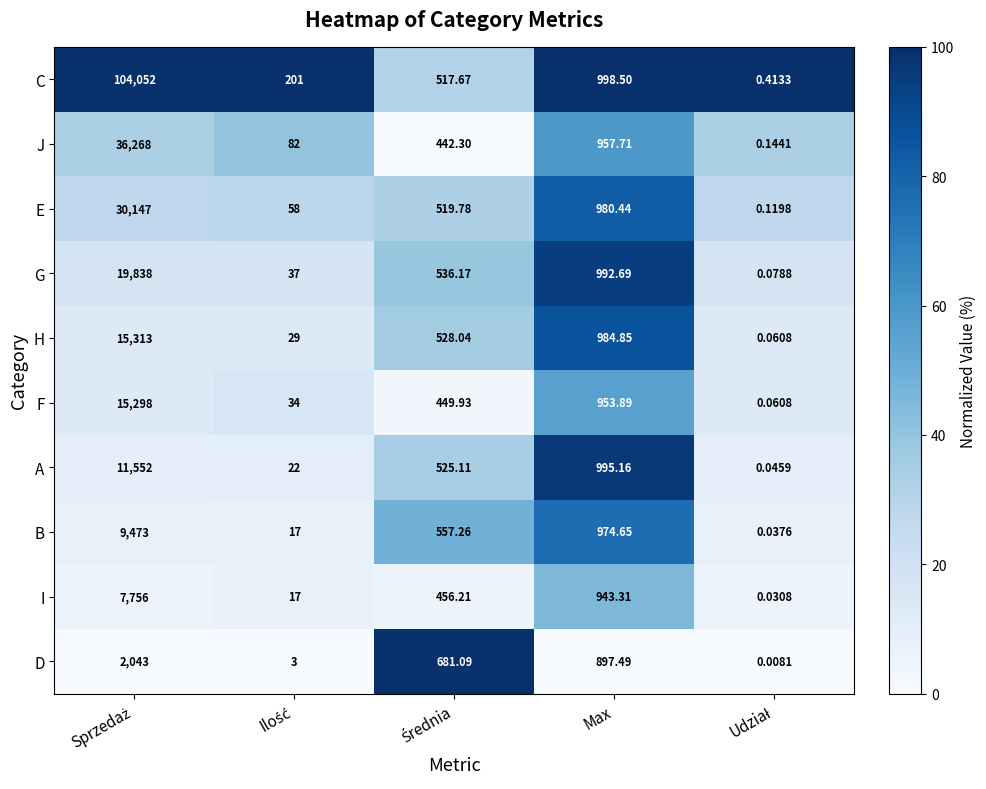

At which label is E closest to 15073?

Max